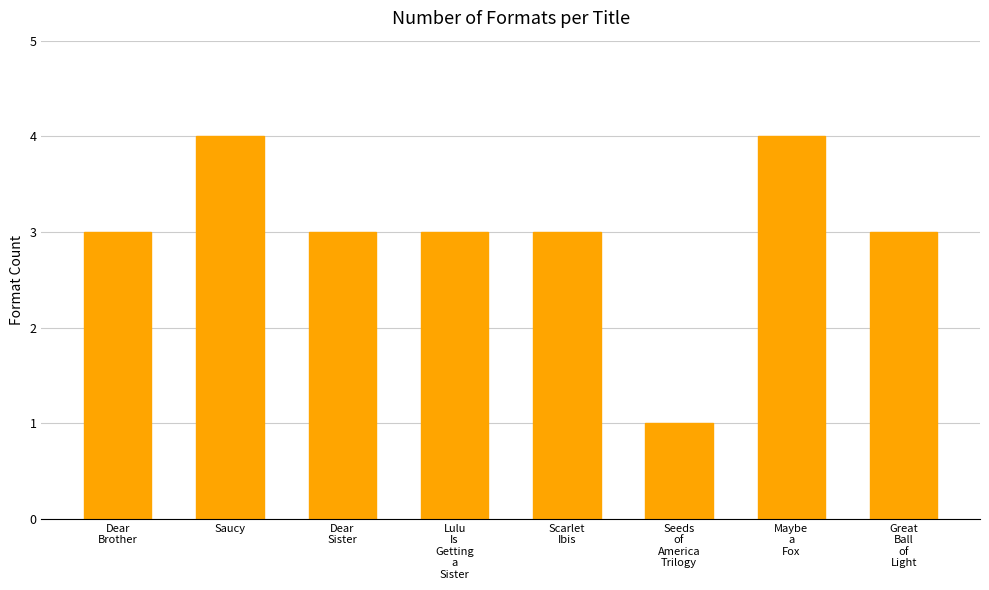

Count the number of categories in the chart.

8